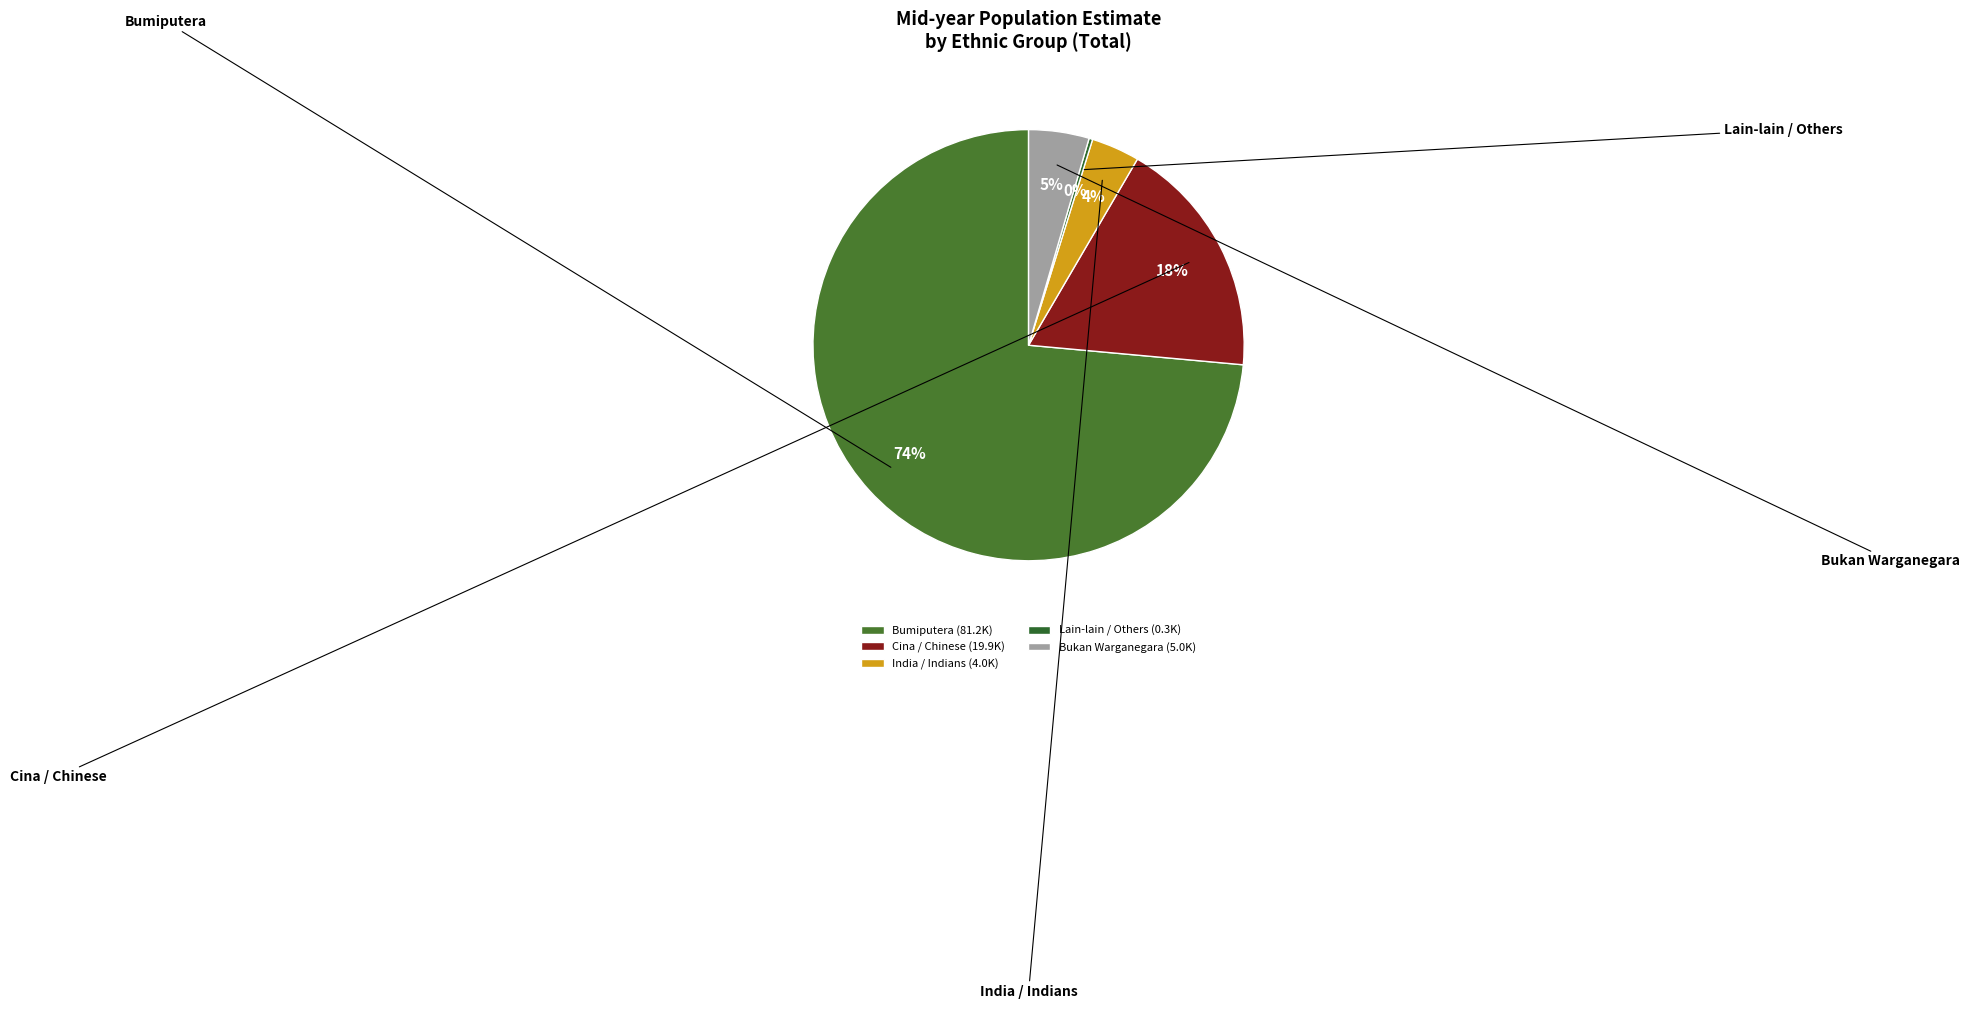

Which slice is the smallest?

Lain-lain / Others